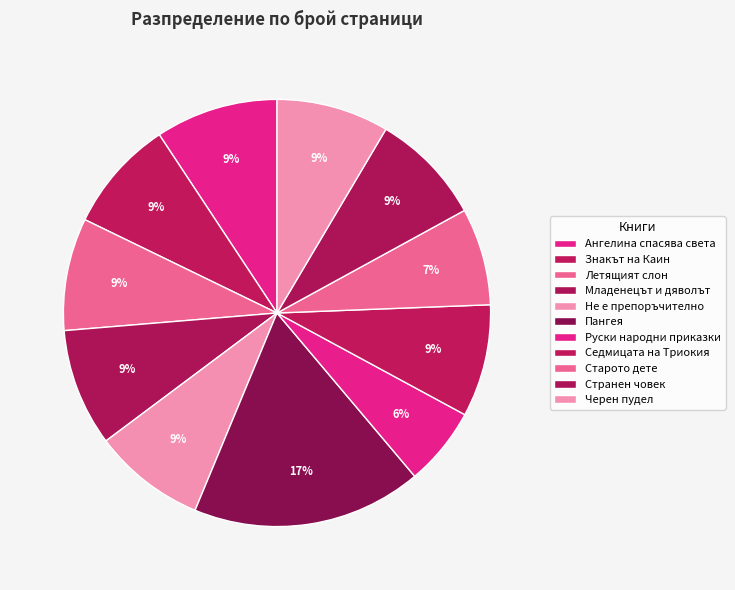

To the nearest percent, what percentage of the pie is Не е препоръчително?

9%